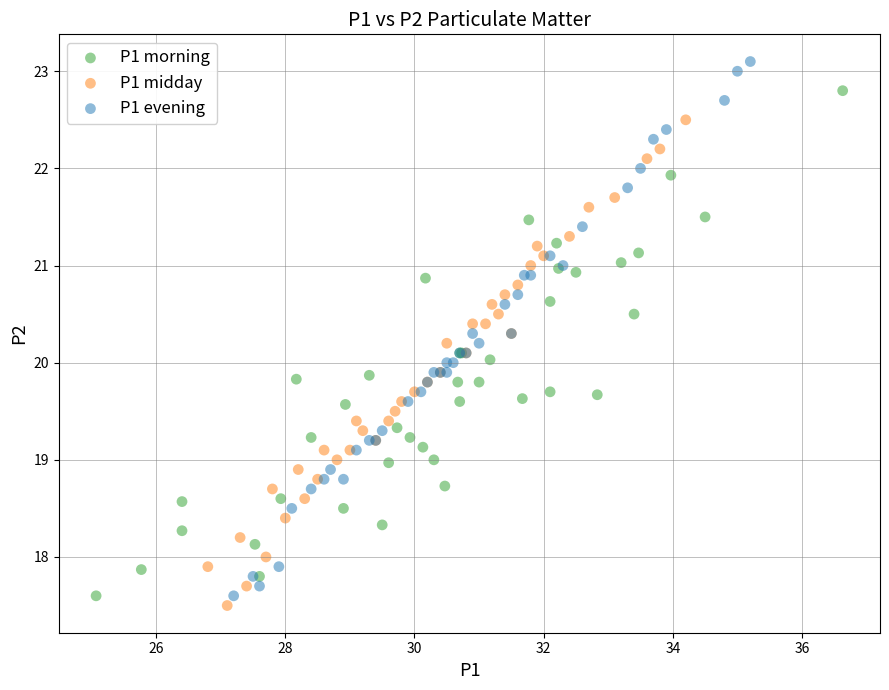

Which series has the widest spread of Y values?

P1 evening